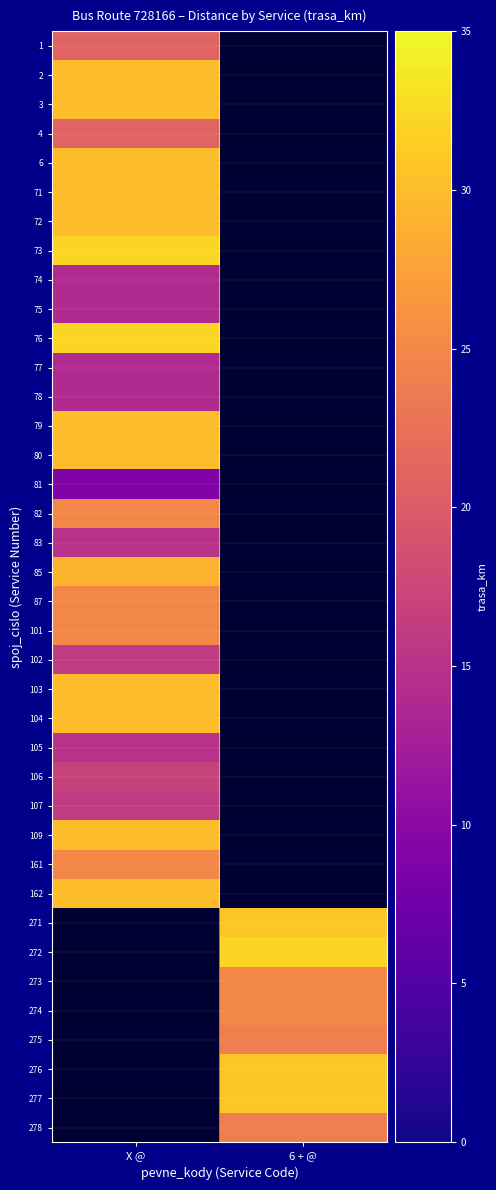

What is the difference between the highest and lowest values at X @?

23.0